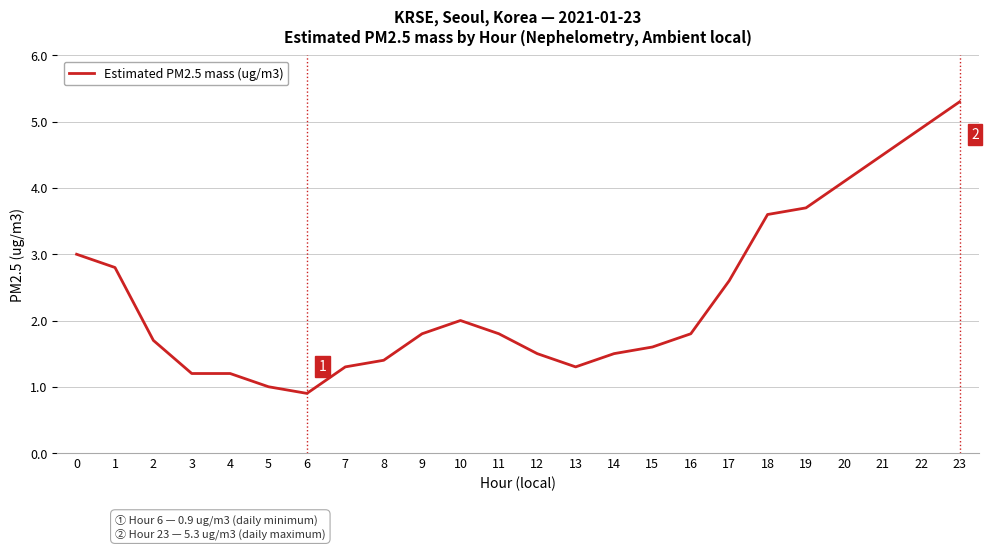

True or false: the data shows 3.0 at 0.

True